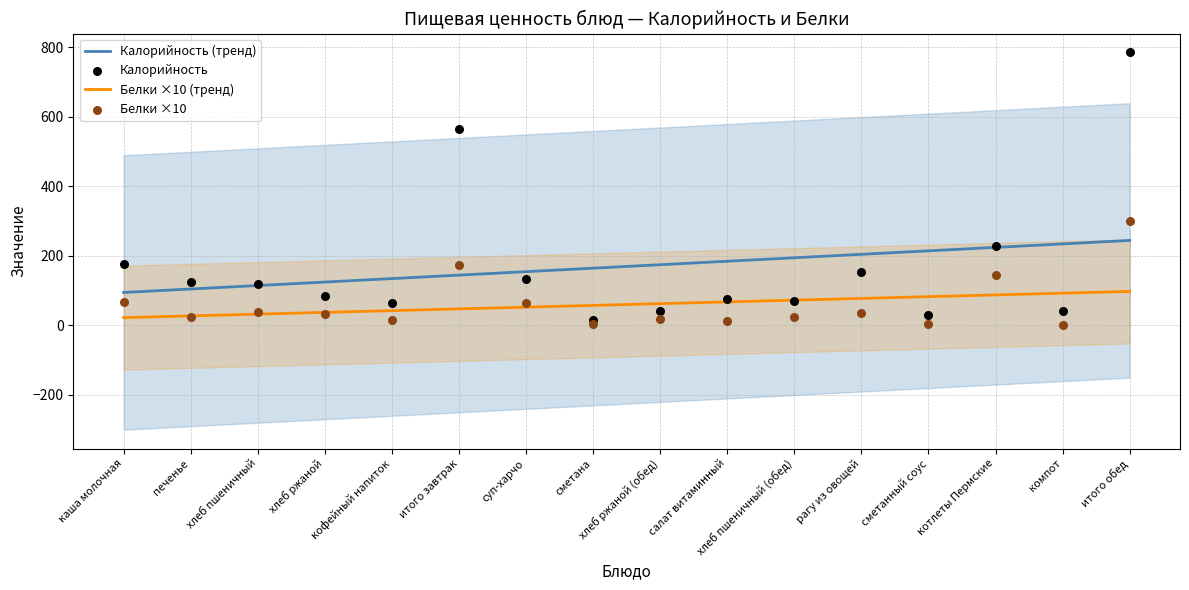

Which series has the largest total across all categories?

Калорийность (тренд)